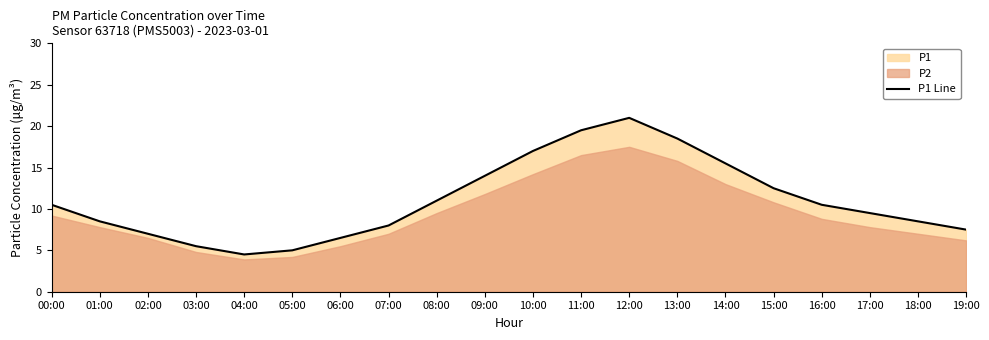

Which has a higher value, 18:00 or 14:00?

14:00